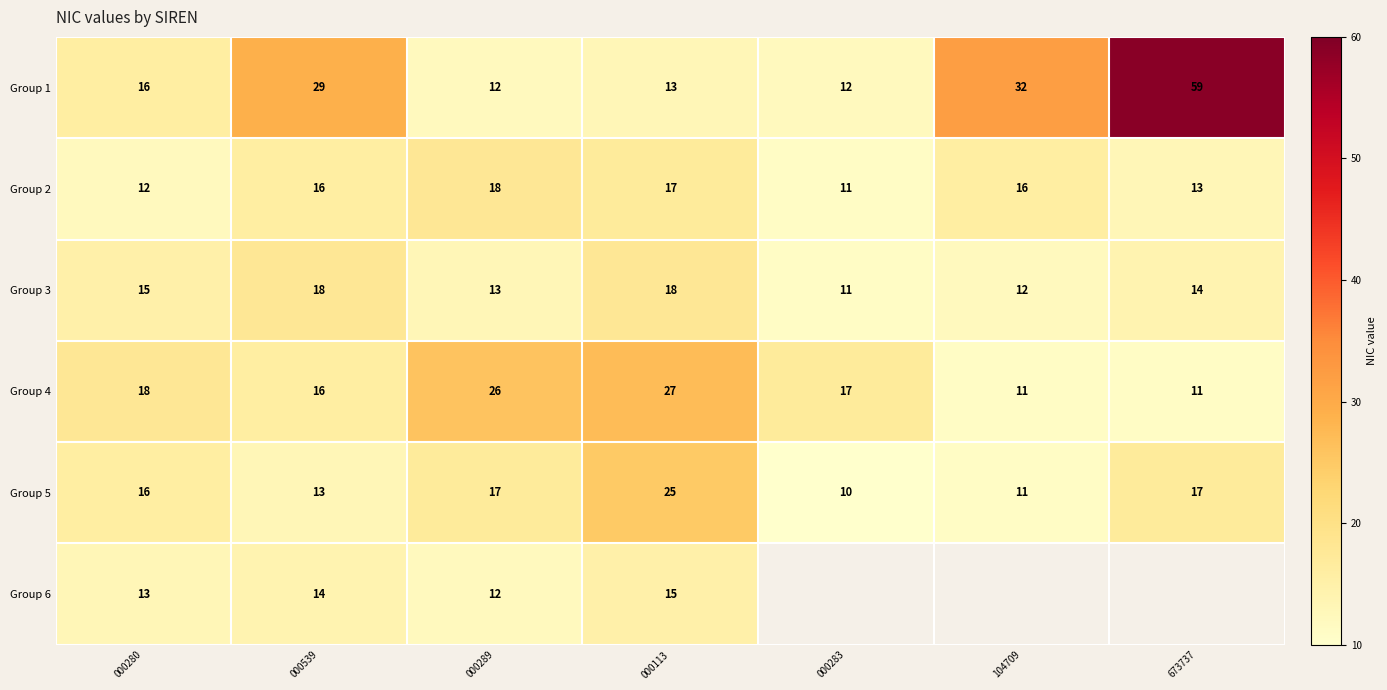

What is the sum of the Group 6 values at 000280 and 000289?

25